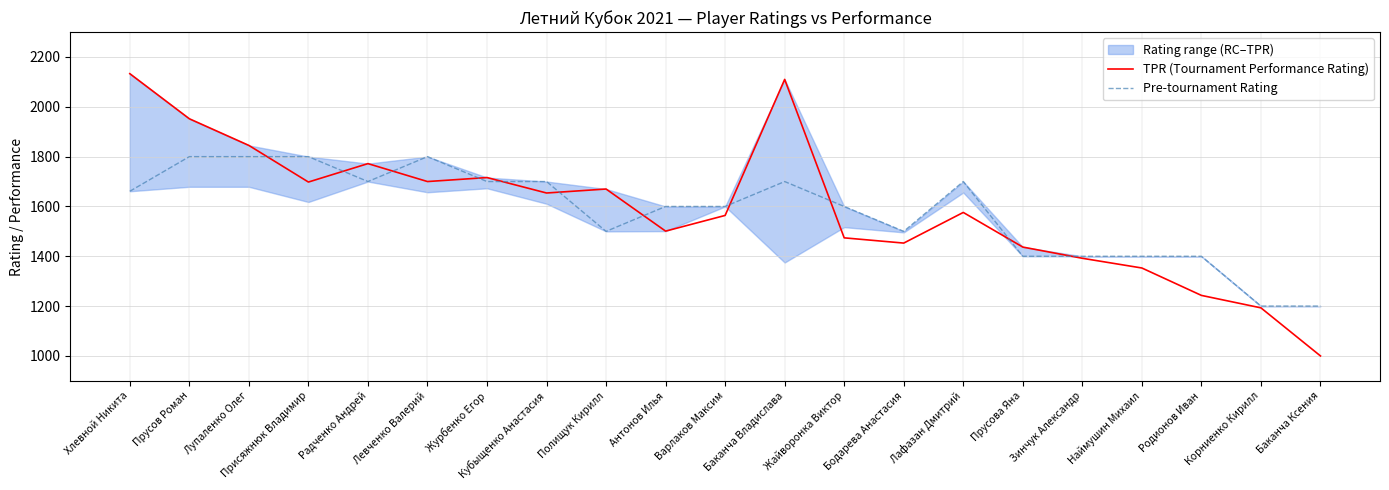

What is the label of the 7th point from the right?

Лафазан Дмитрий